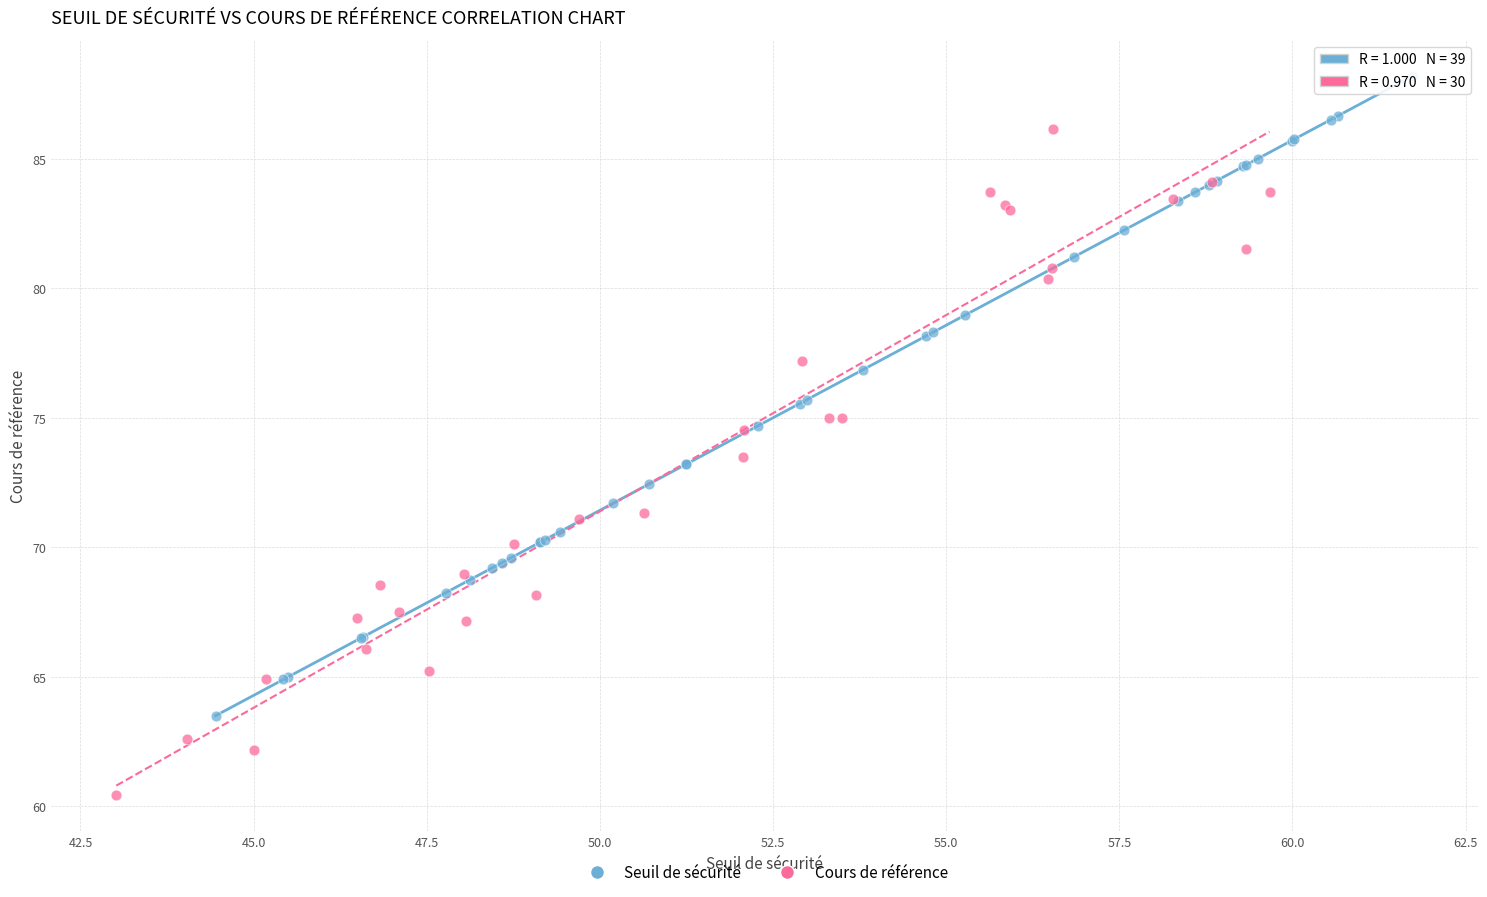

Which series reaches the maximum Y coordinate?

Seuil de sécurité